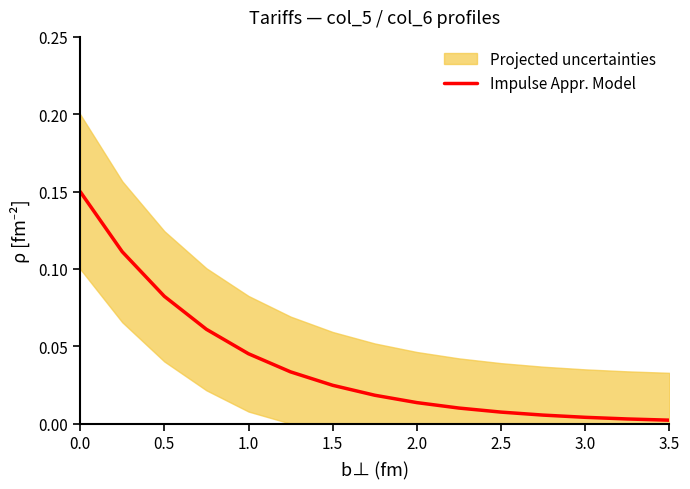

The Impulse Appr. Model series shows 0.0 at 3.5. True or false?

True